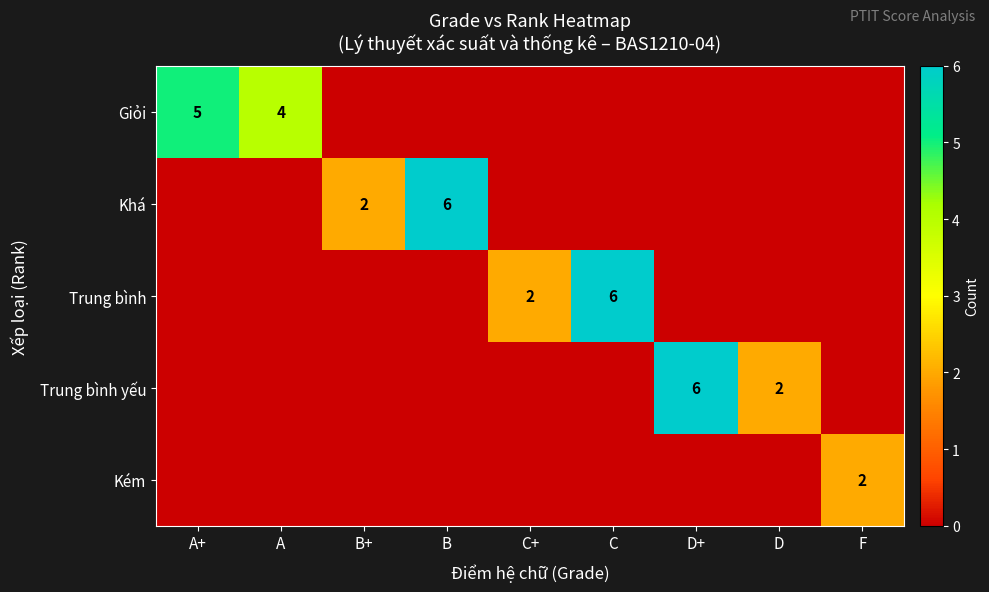

At how many categories does at least one series exceed 3?

5